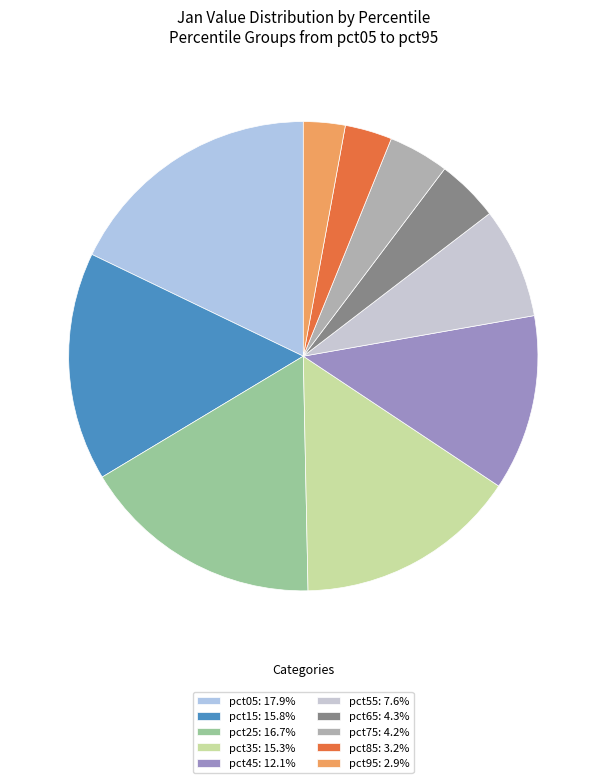

Does pct65 account for over 50% of the chart?

No